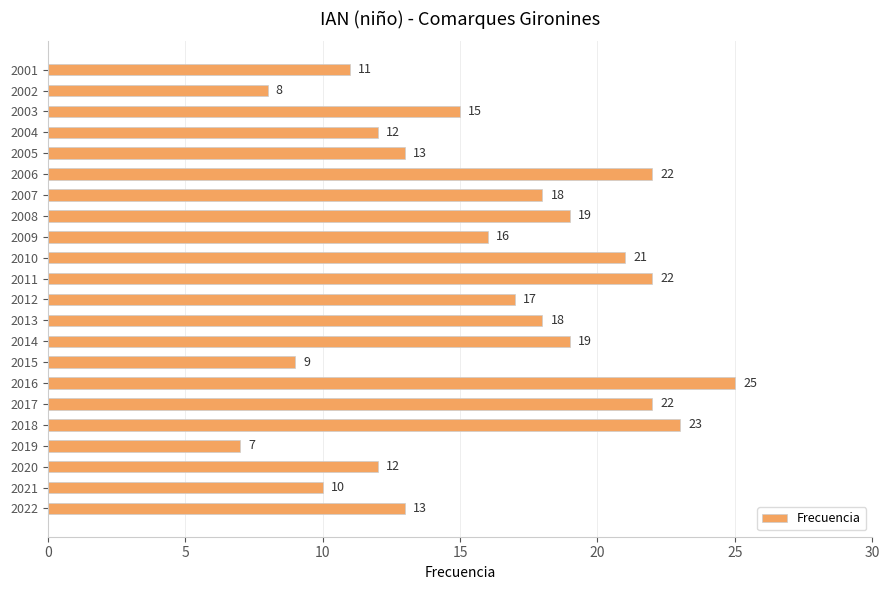

The value at 2008 is 33. True or false?

False